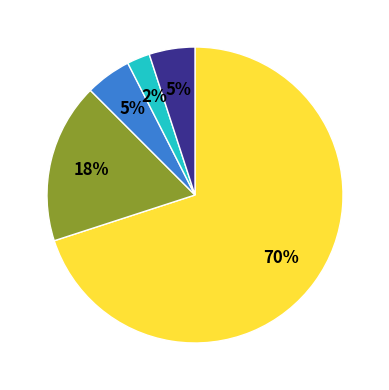

To the nearest percent, what is the average slice percentage?

20%